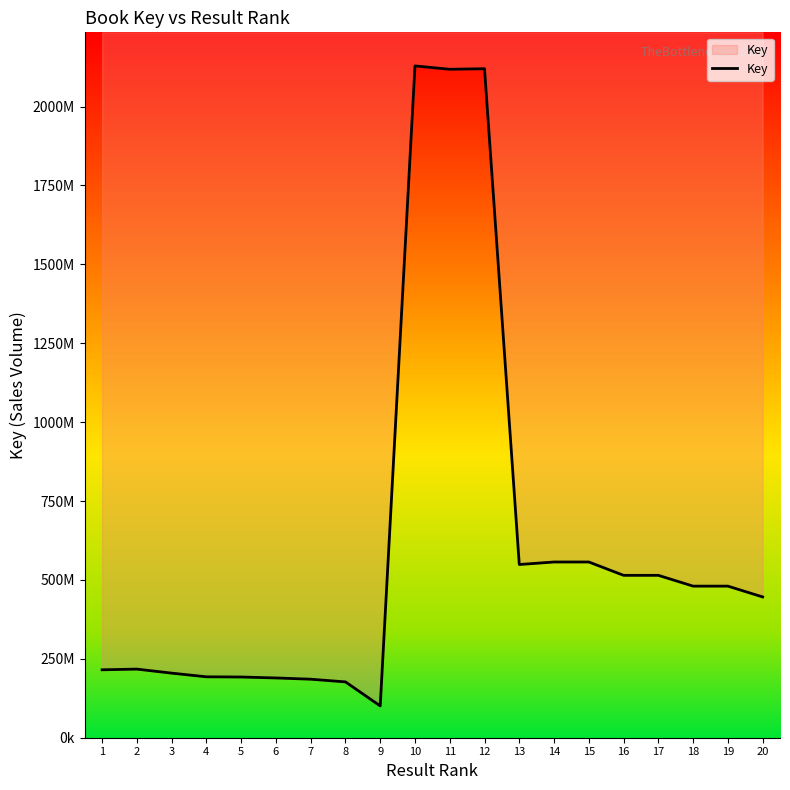

At which category does the chart reach its minimum across all series?

9